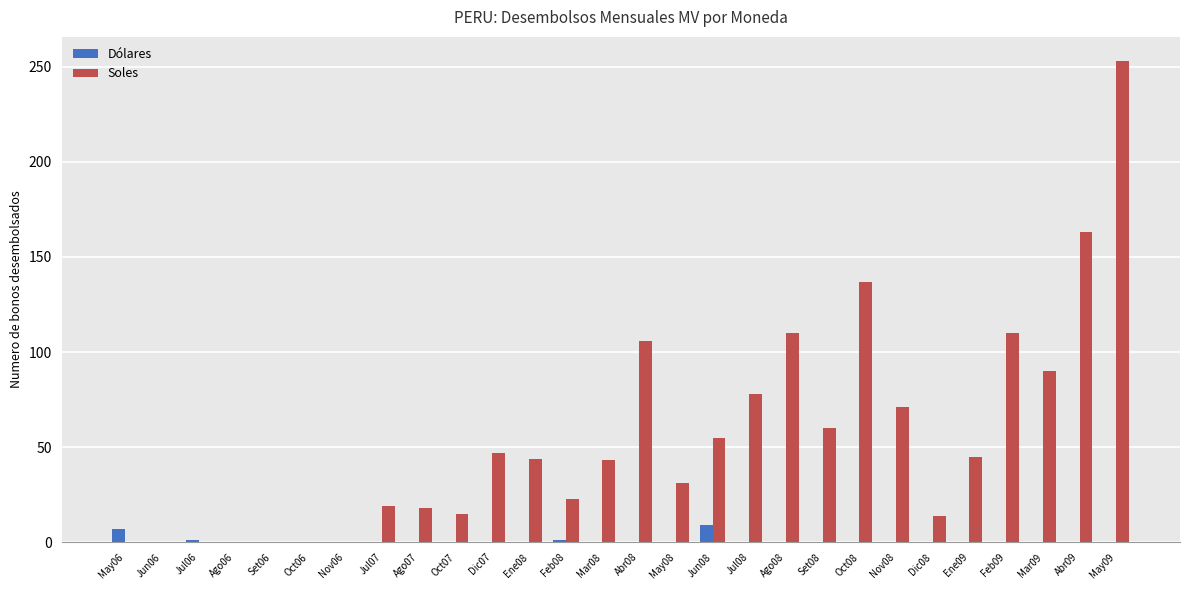

Which series has the largest range (max minus min)?

Soles